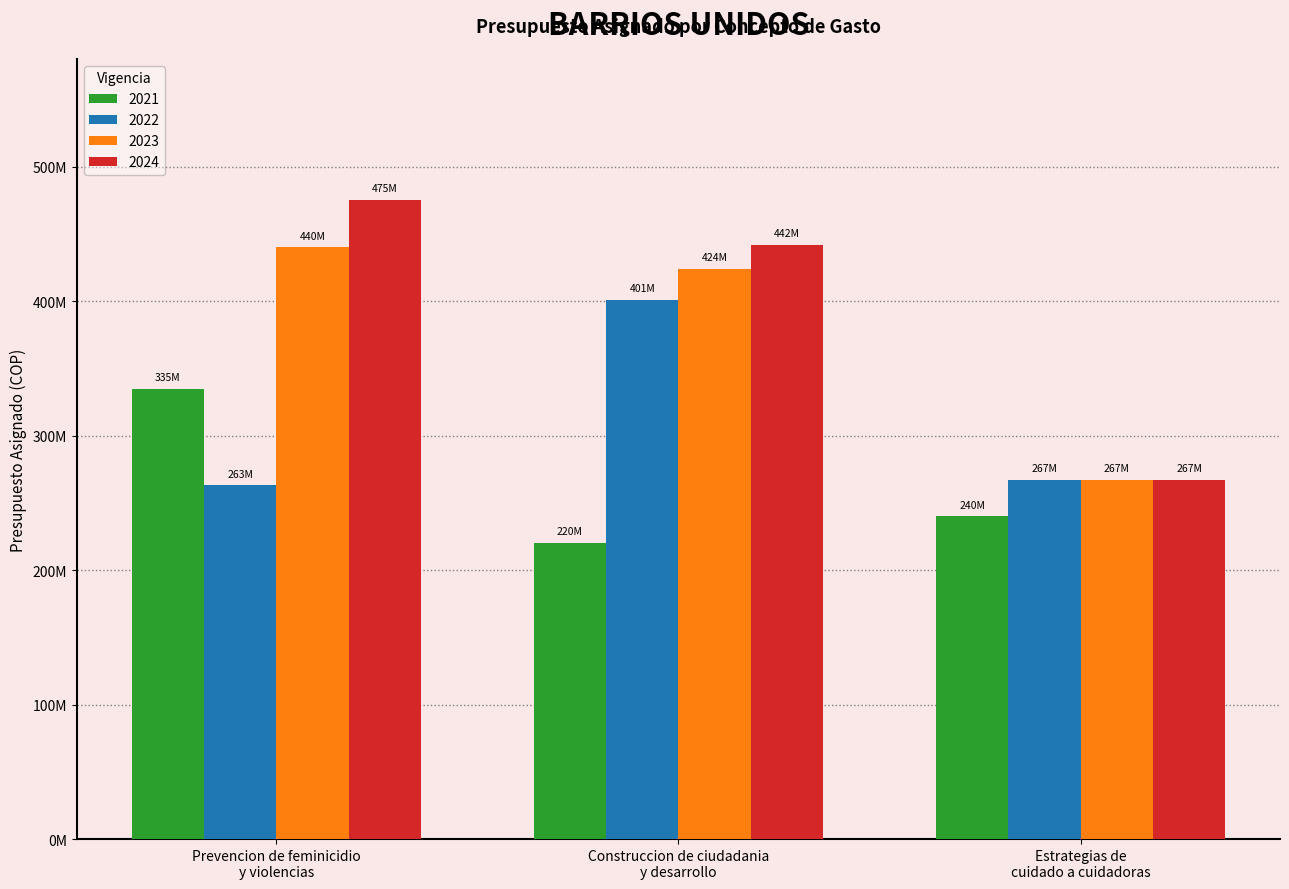

Between Prevencion de feminicidio
y violencias and Construccion de ciudadania
y desarrollo, which is larger?

Prevencion de feminicidio
y violencias